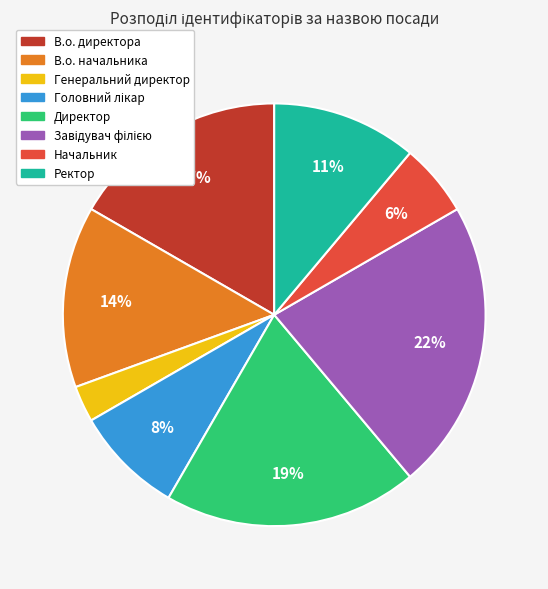

What is the smallest slice in the pie chart?

Генеральний директор